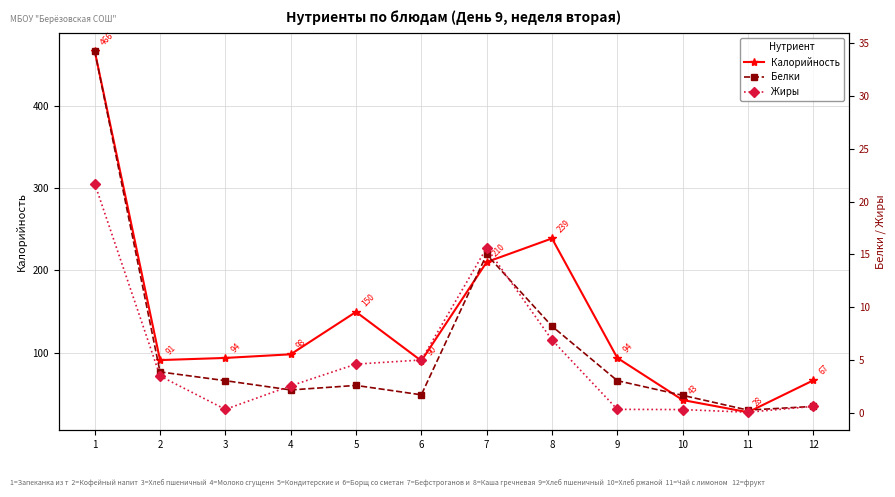

What are all the series names shown in the legend?

Калорийность, Белки, Жиры